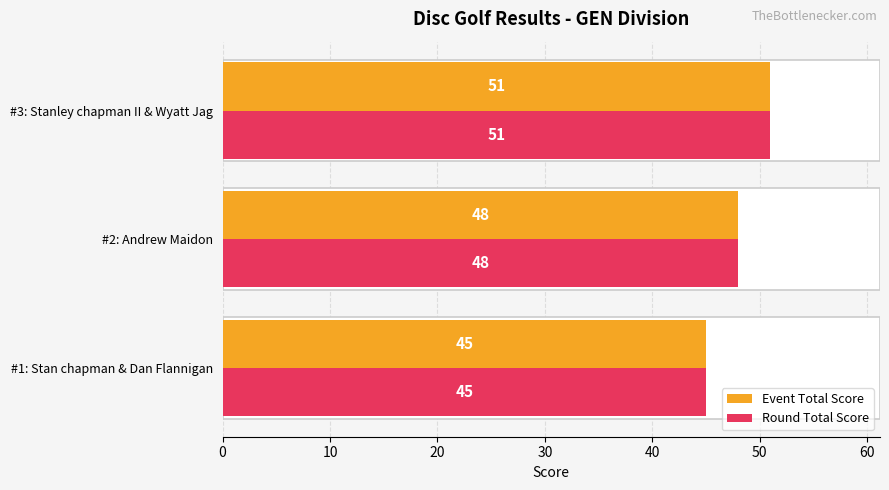

What is the maximum value shown in the chart?

51